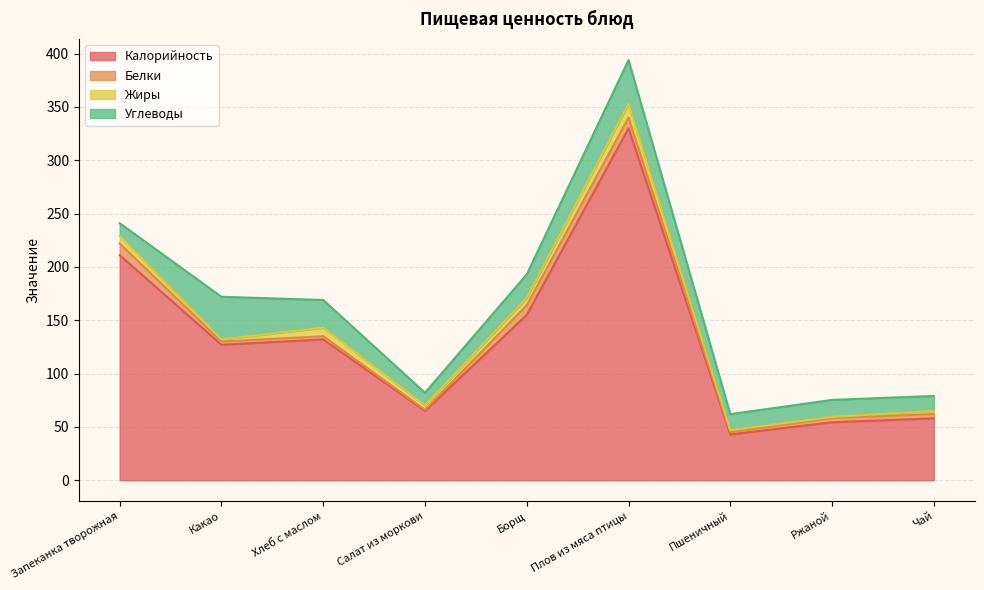

The Калорийность series shows 69.7 at Пшеничный. True or false?

False